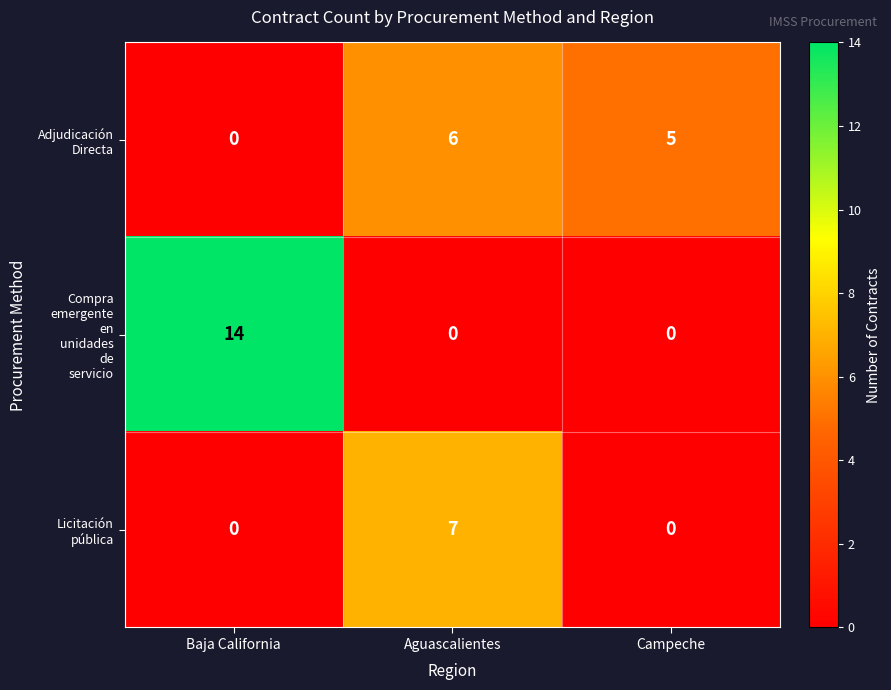

At which category is the sum across all series the highest?

Baja California